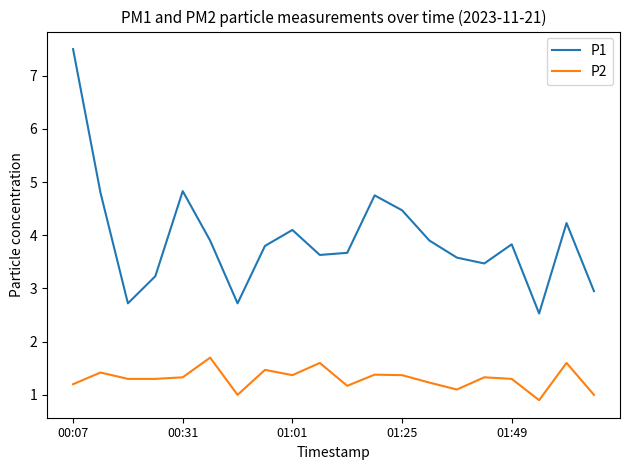

True or false: P1 and P2 intersect in this chart.

False